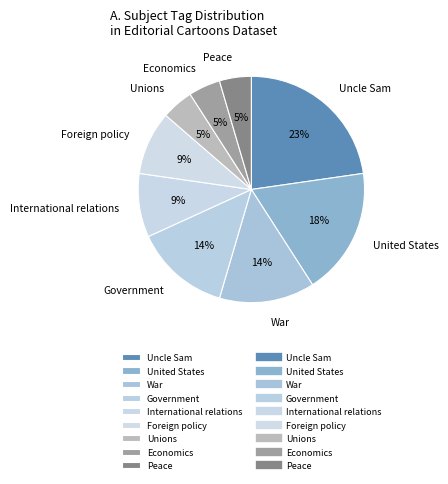

How many slices are in this pie chart?

9